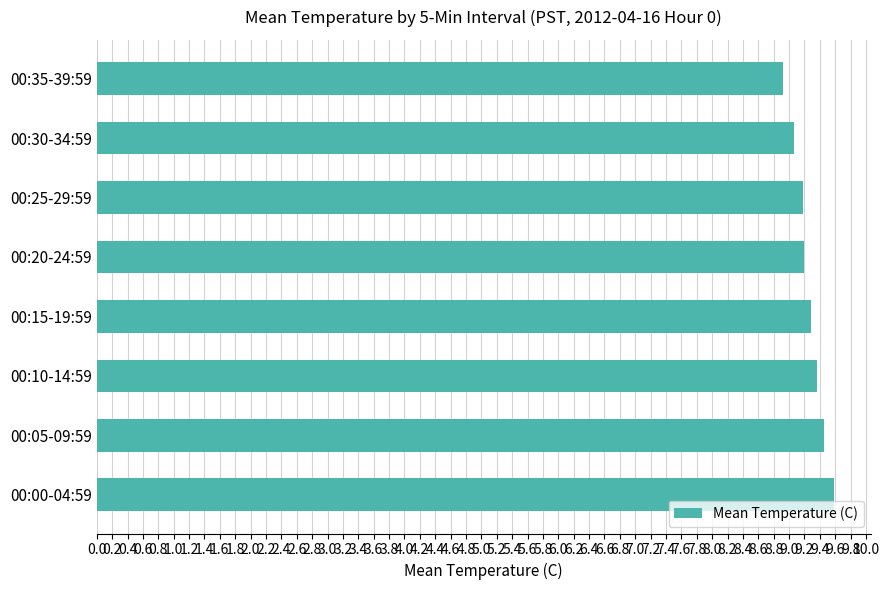

How many bars are there in total?

8